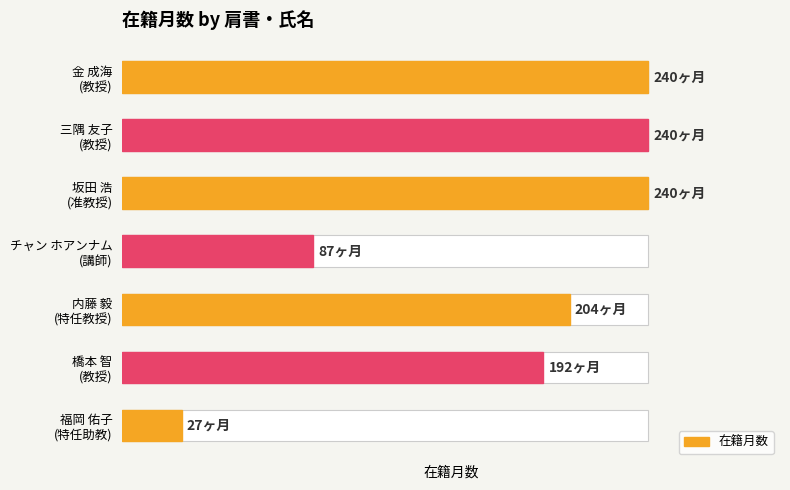

What is the ratio of the value at 内藤 毅 (特任教授) to the value at 金 成海 (教授)?

0.8